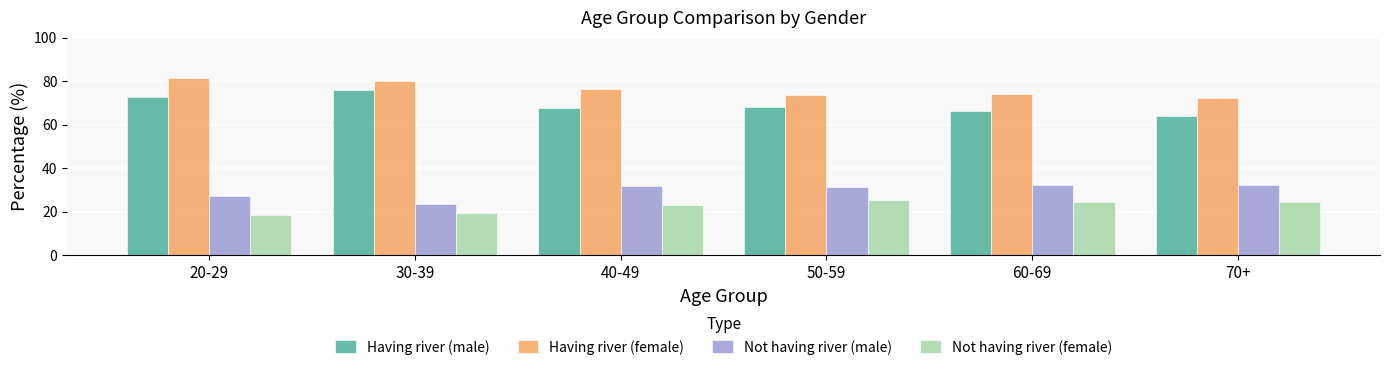

How many categories are shown in the chart?

6